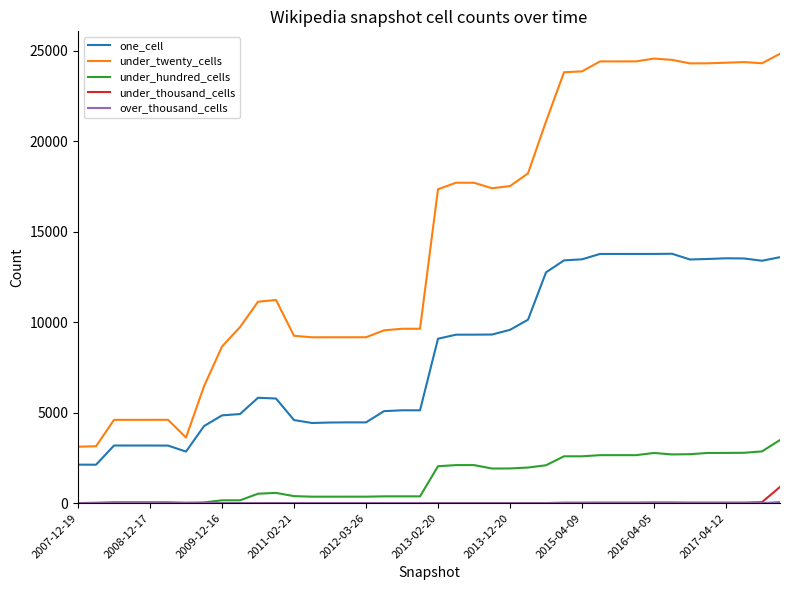

True or false: under_thousand_cells and under_twenty_cells cross at least once.

False